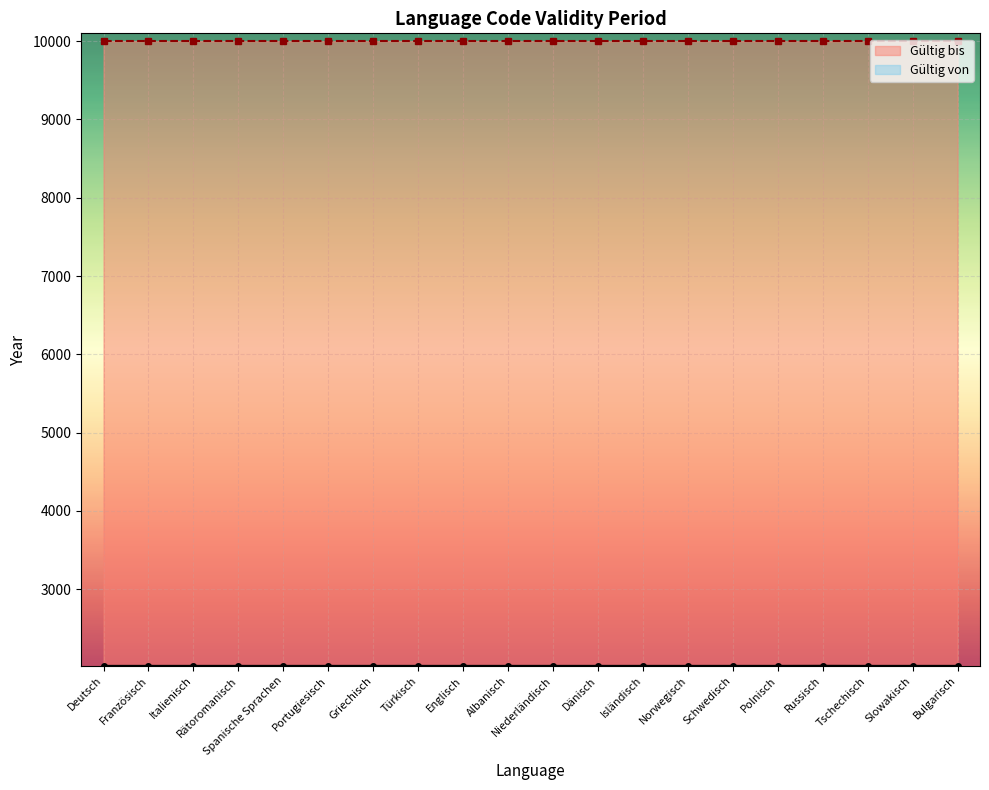

List the labels in order of value, largest first.

Russisch, Deutsch, Französisch, Italienisch, Rätoromanisch, Spanische Sprachen, Portugiesisch, Griechisch, Türkisch, Englisch, Albanisch, Niederländisch, Dänisch, Isländisch, Norwegisch, Schwedisch, Polnisch, Tschechisch, Slowakisch, Bulgarisch